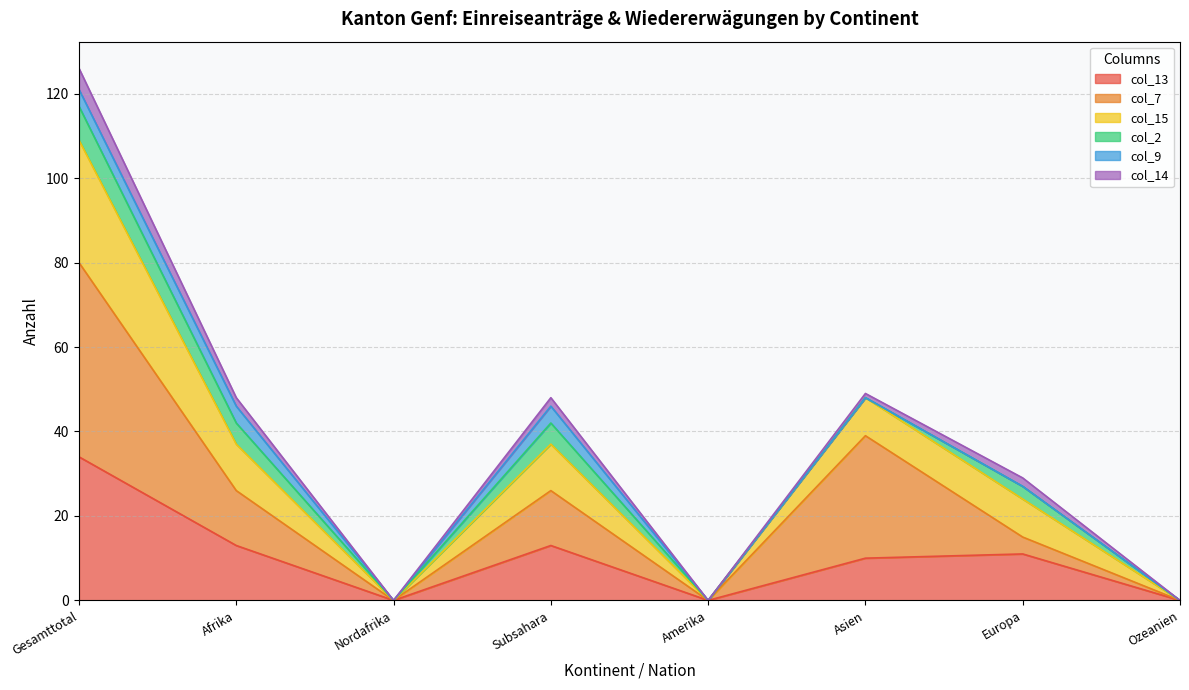

At which category is the sum across all series the highest?

Gesamttotal